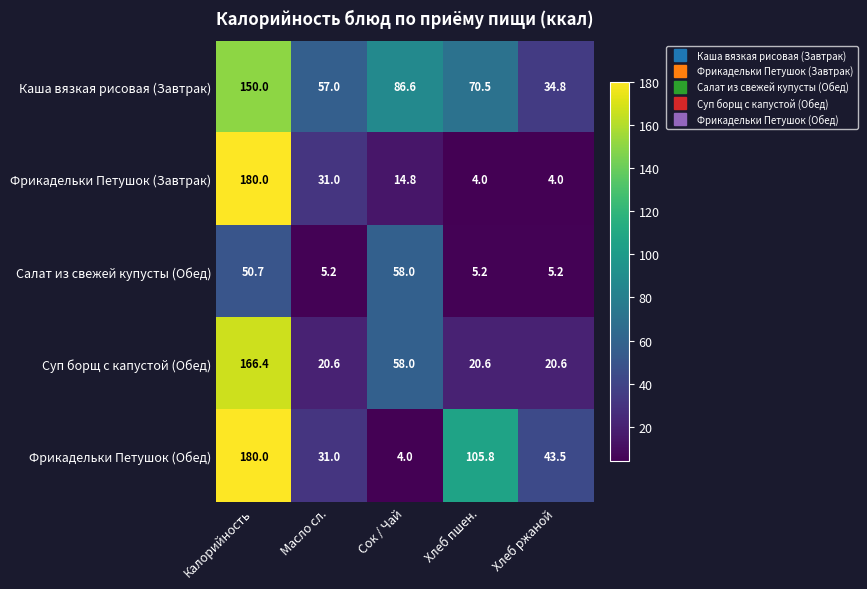

Is it true that Суп борщ с капустой (Обед) equals 20.6 at Хлеб ржаной?

True